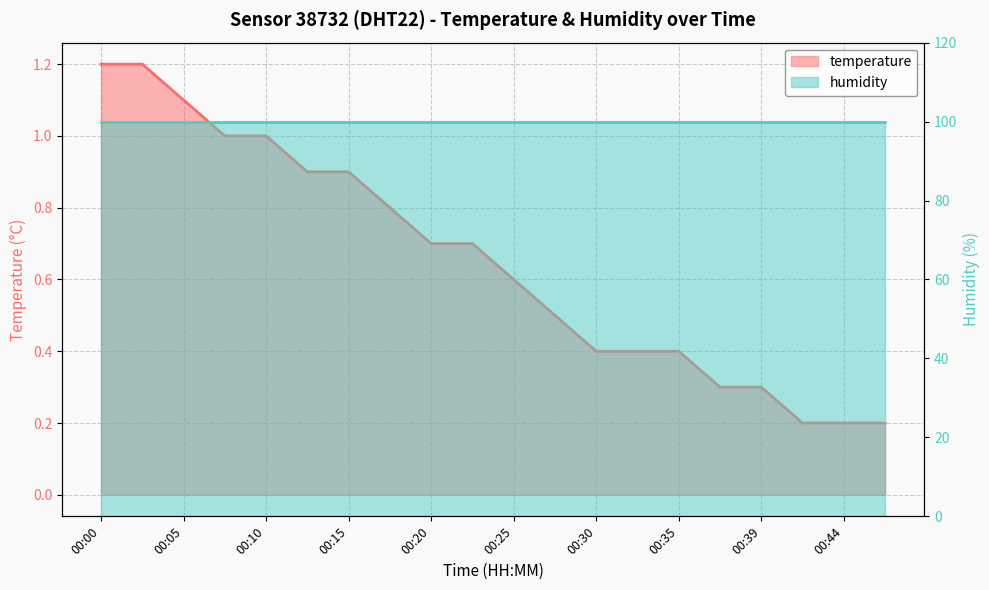

Reading left to right, what are all the values shown in this chart?

1.2	1.2	1.1	1.0	1.0	0.9	0.9	0.8	0.7	0.7	0.6	0.5	0.4	0.4	0.4	0.3	0.3	0.2	0.2	0.2